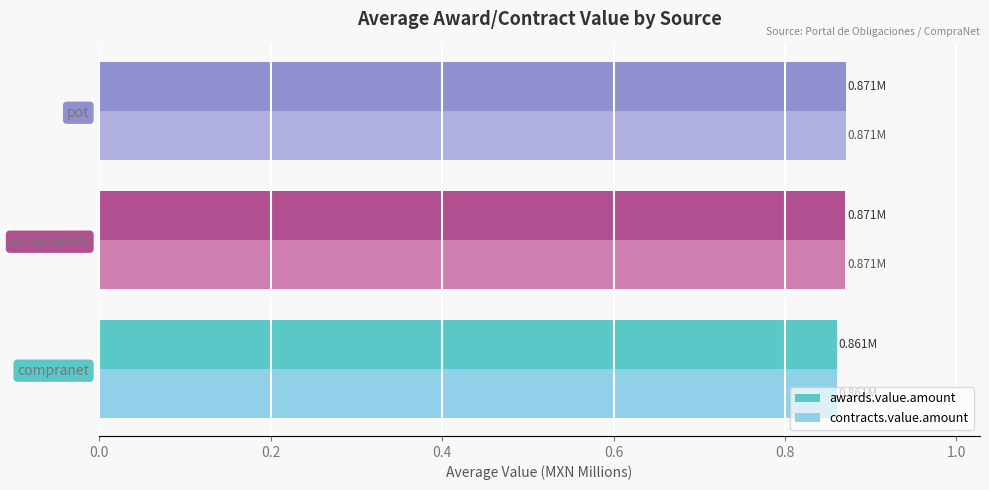

At how many categories does at least one series exceed 0?

3